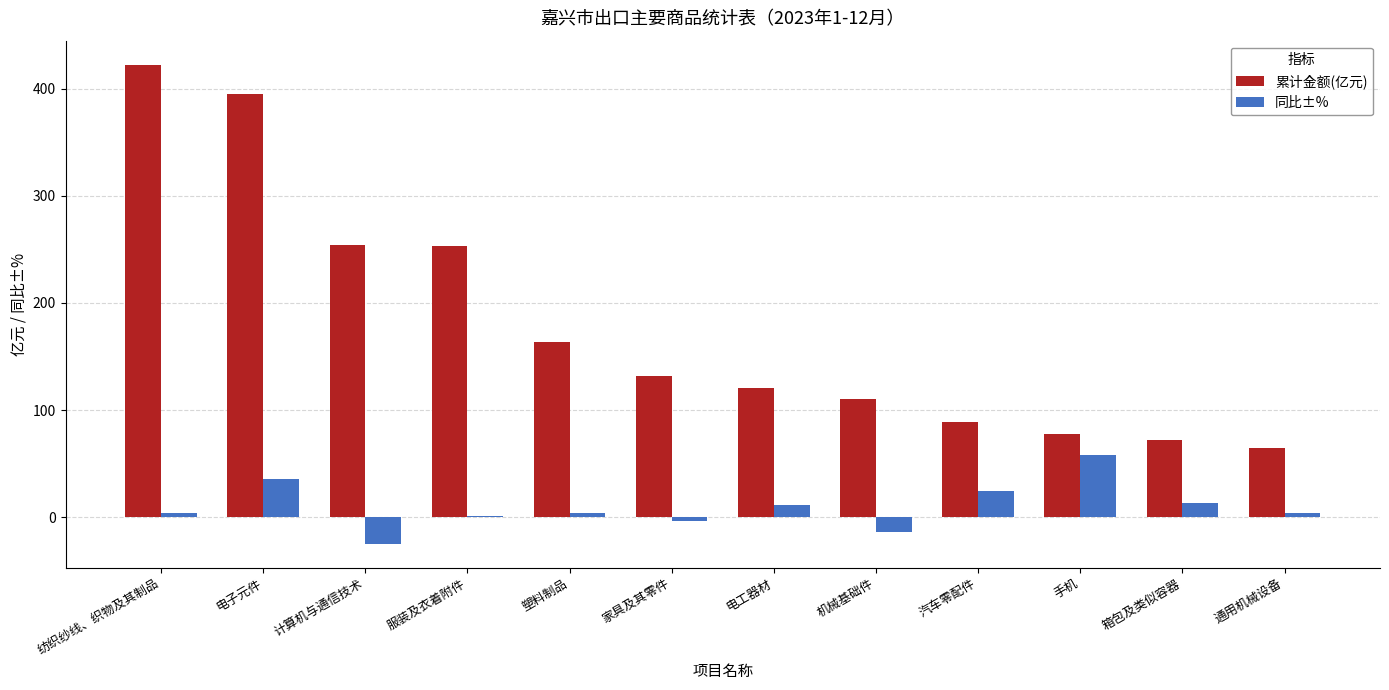

Which category has the highest value in the 累计金额(亿元) series?

纺织纱线、织物及其制品